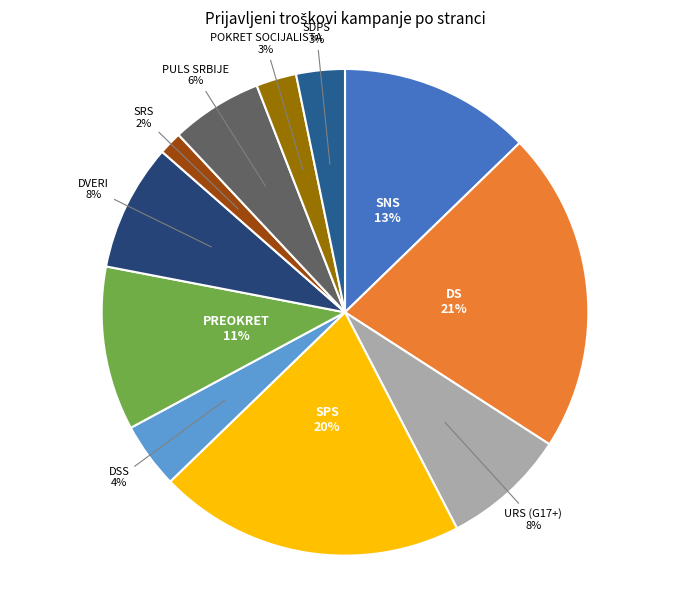

Approximately how many times larger is the value at URS (G17+) compared to SPS?

0.4